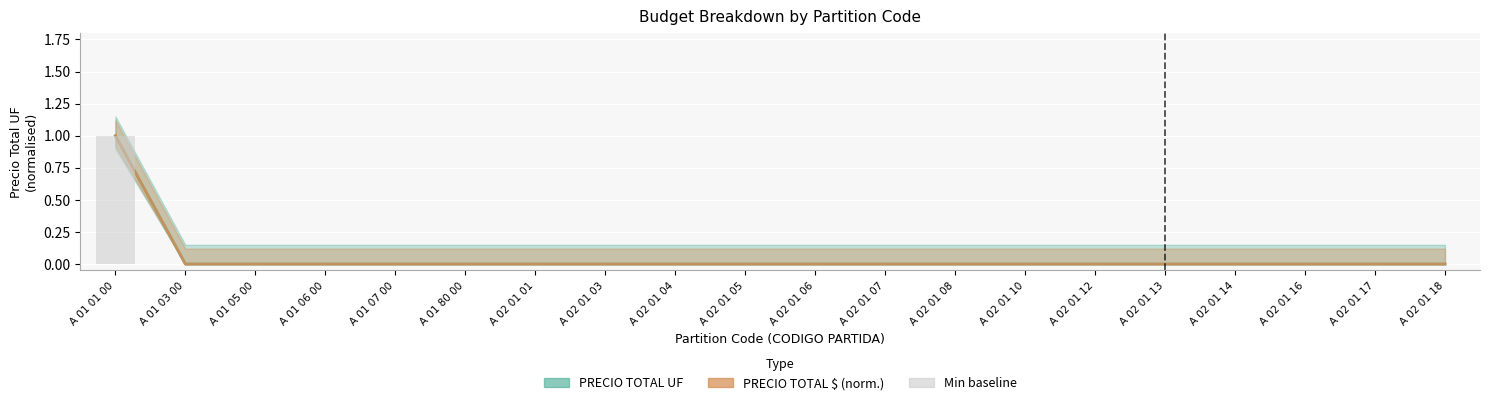

Where is PRECIO TOTAL UF nearest to the value 0?

A 01 03 00